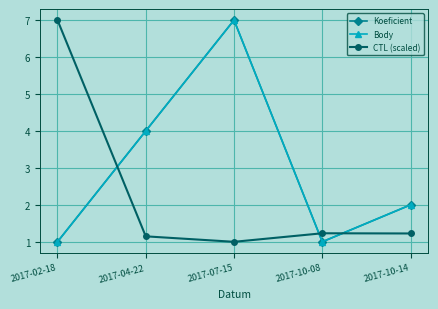

Which has a higher value, 2017-07-15 or 2017-04-22?

2017-07-15